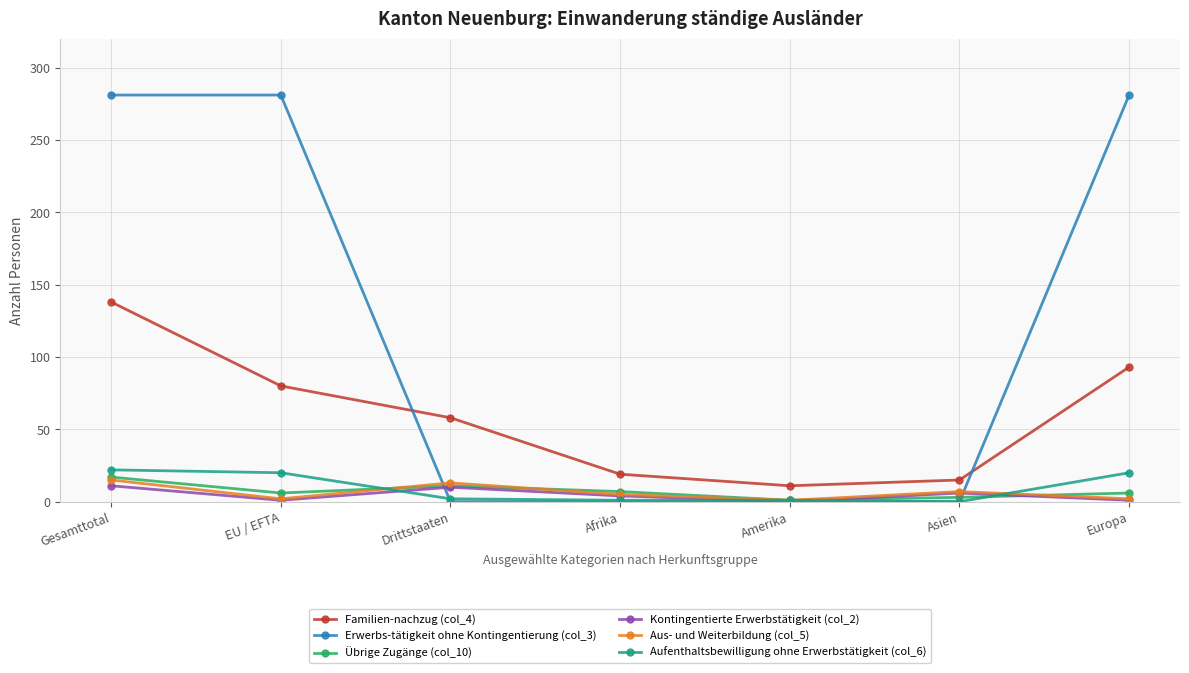

What is the label of the 5th point from the right?

Drittstaaten